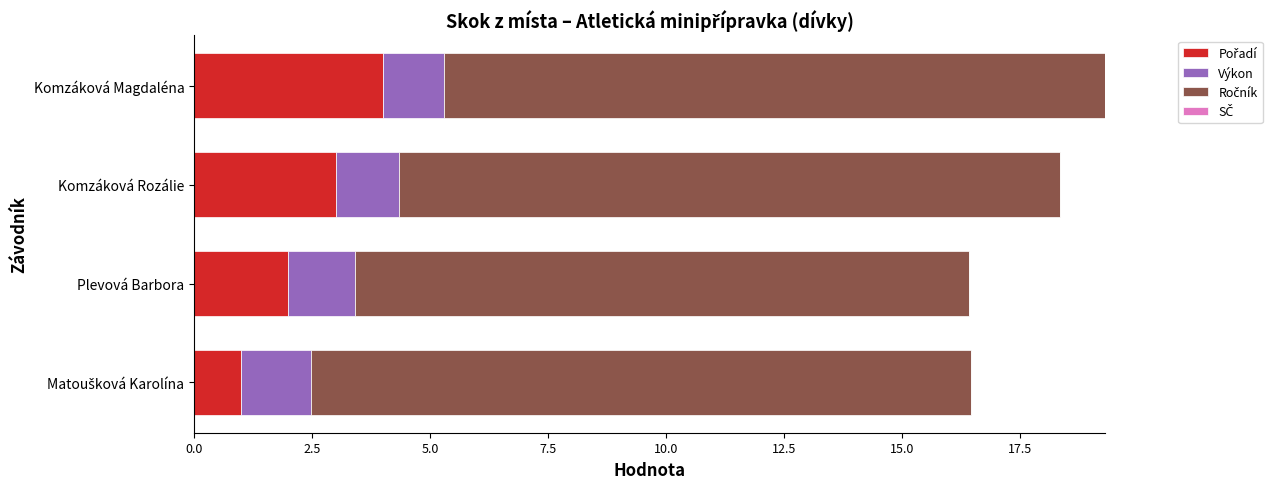

What is the total value across all series at Komzáková Magdaléna?

19.3